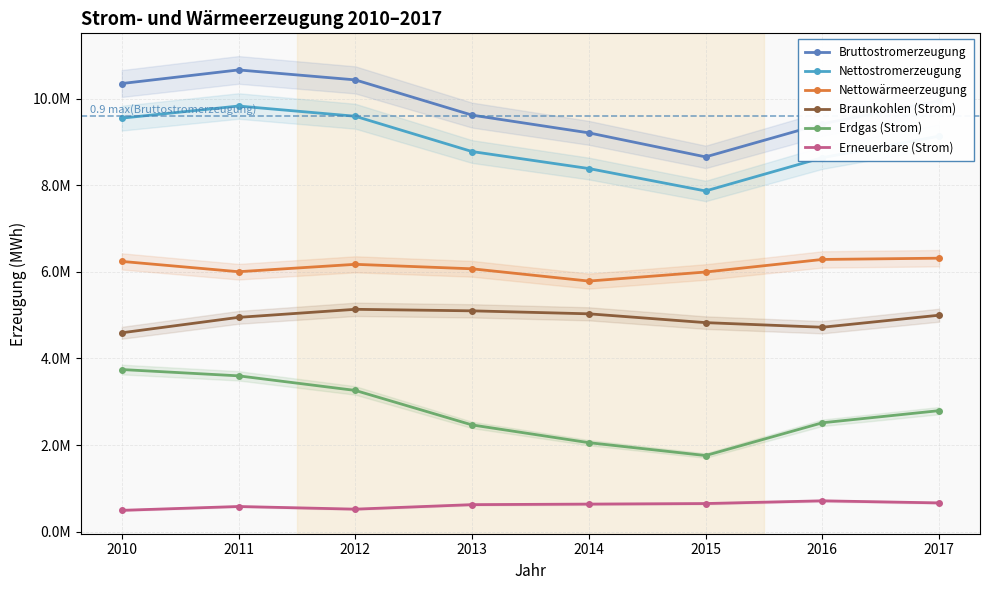

How many lines are shown in the chart?

6